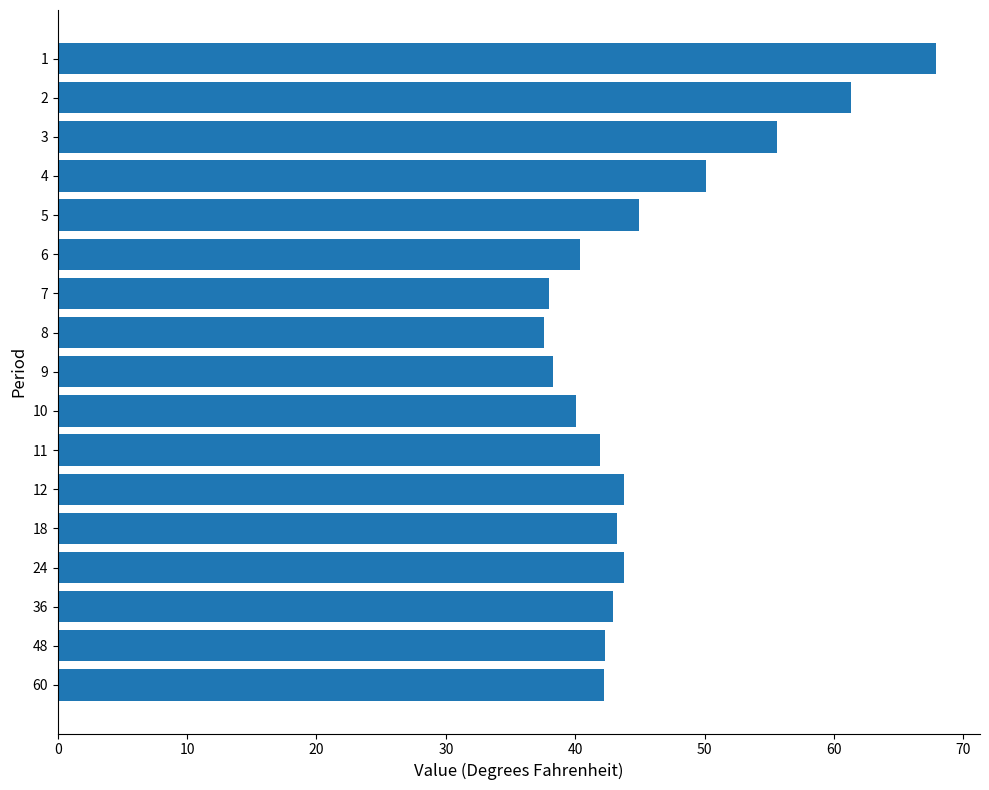

What is the approximate value at 60?

42.2